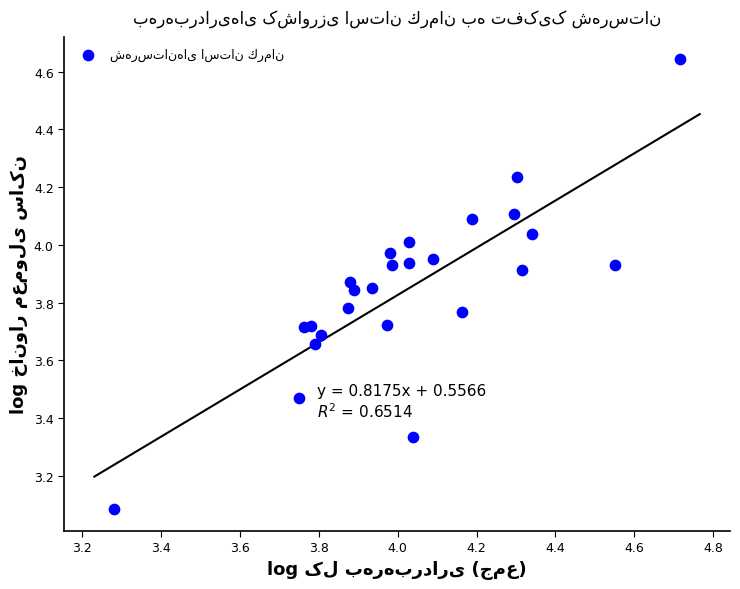

What is the range of Y values (max minus min)?

1.6